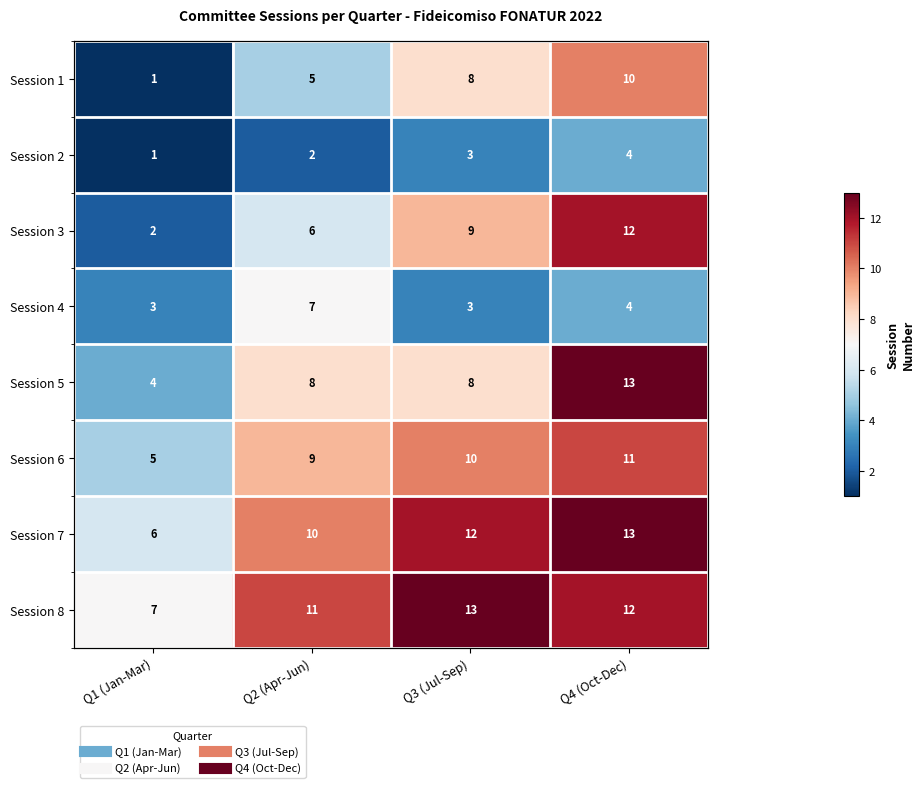

True or false: Session 3 has a value of 6 at Q2 (Apr-Jun).

True